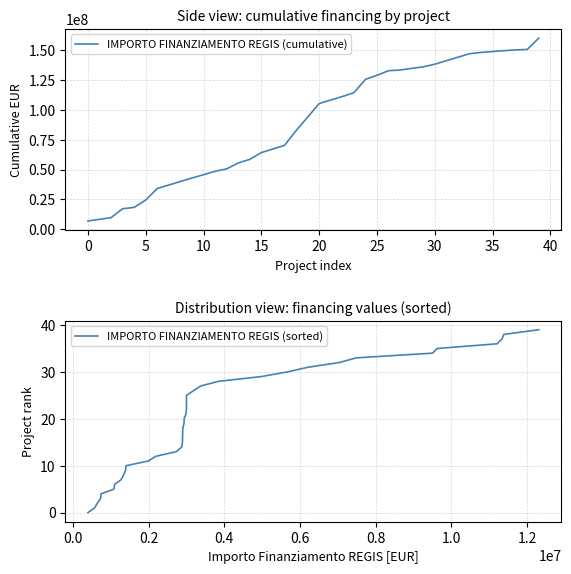

True or false: IMPORTO FINANZIAMENTO REGIS (cumulative) has a value of 41144889.6 at 22.

False